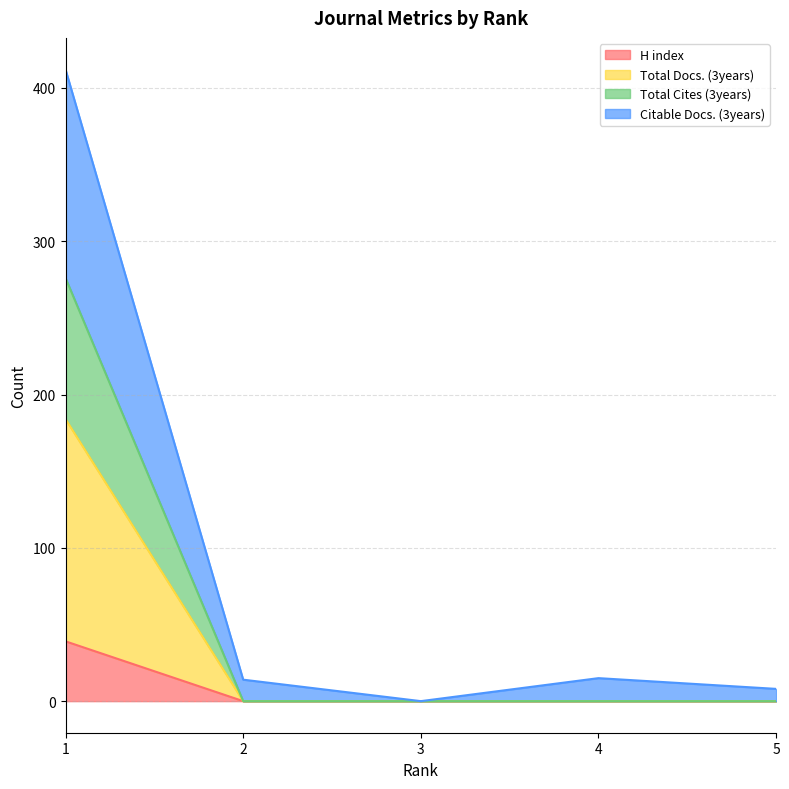

True or false: H index has more than 1 points higher than both neighbors.

False